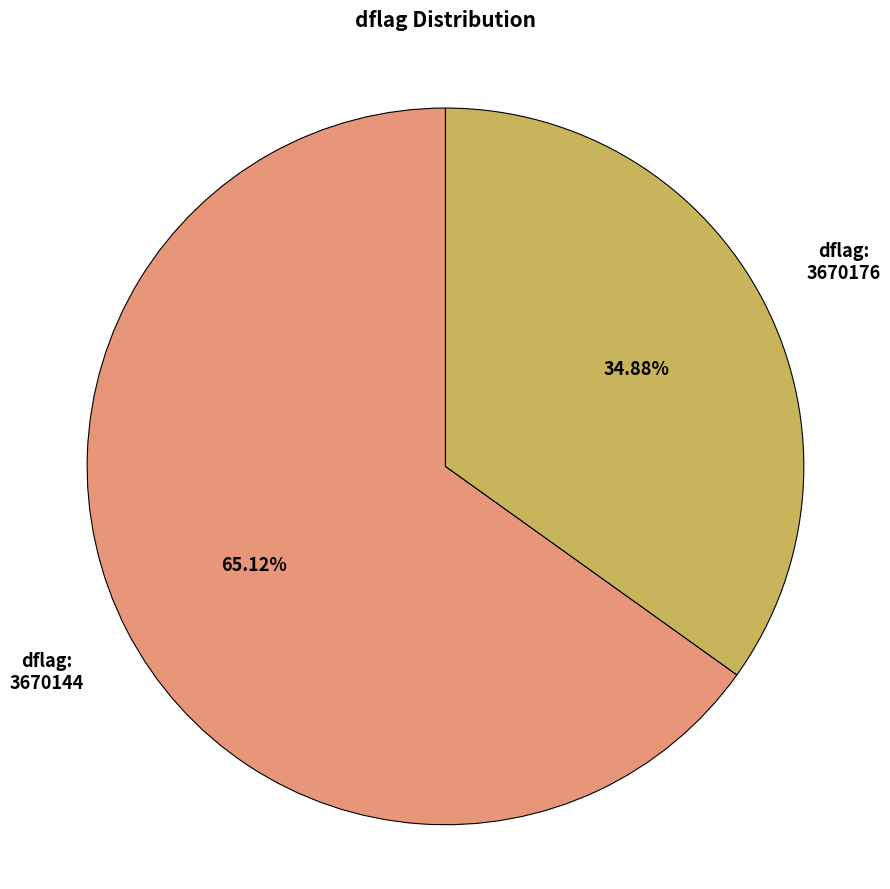

Count the number of slices in the pie.

2